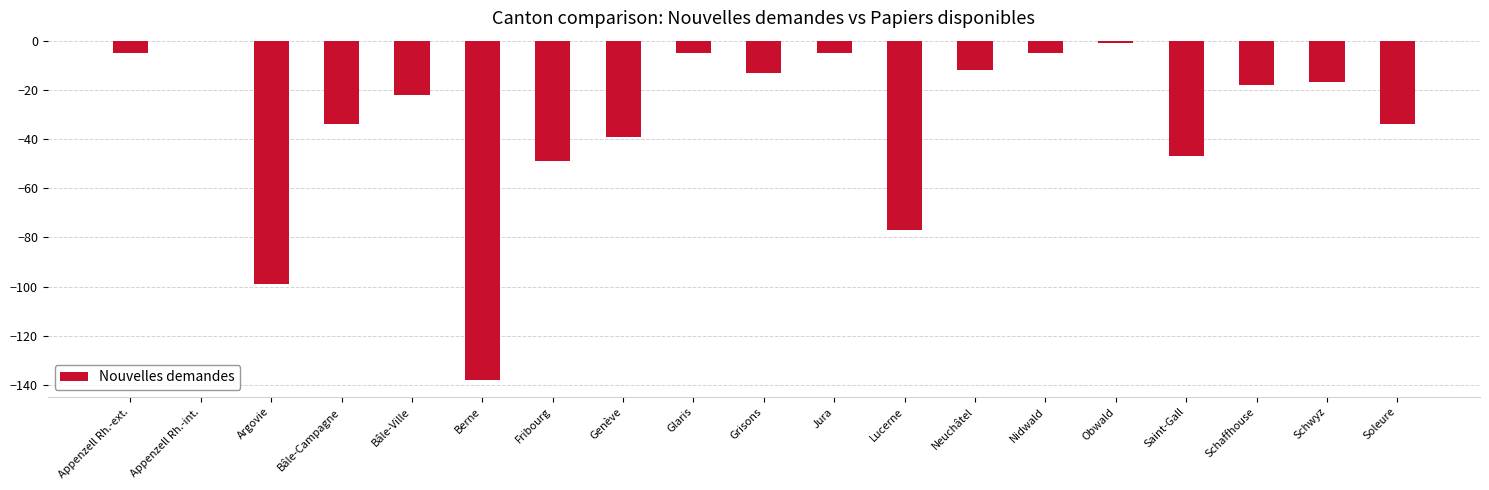

True or false: the data shows -17 at Neuchâtel.

False